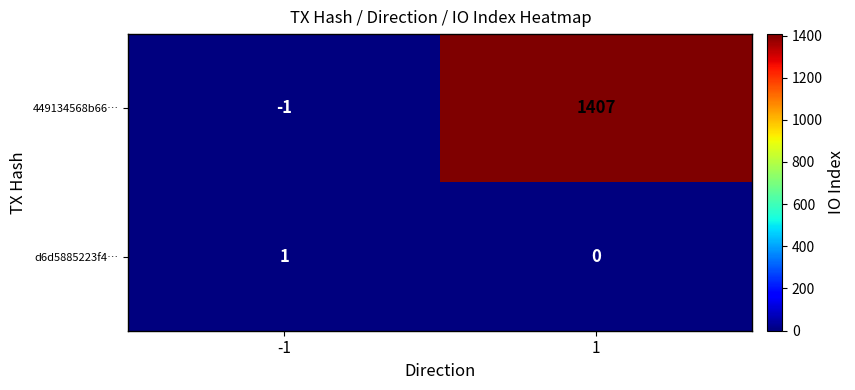

Between -1 and 1, which series saw the biggest shift?

449134568b66…